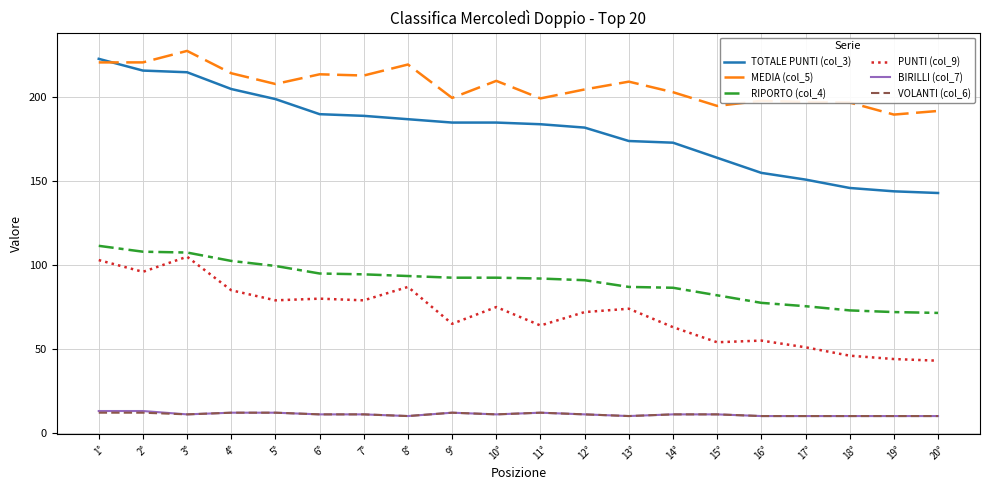

What is the maximum value shown in the chart?

227.7